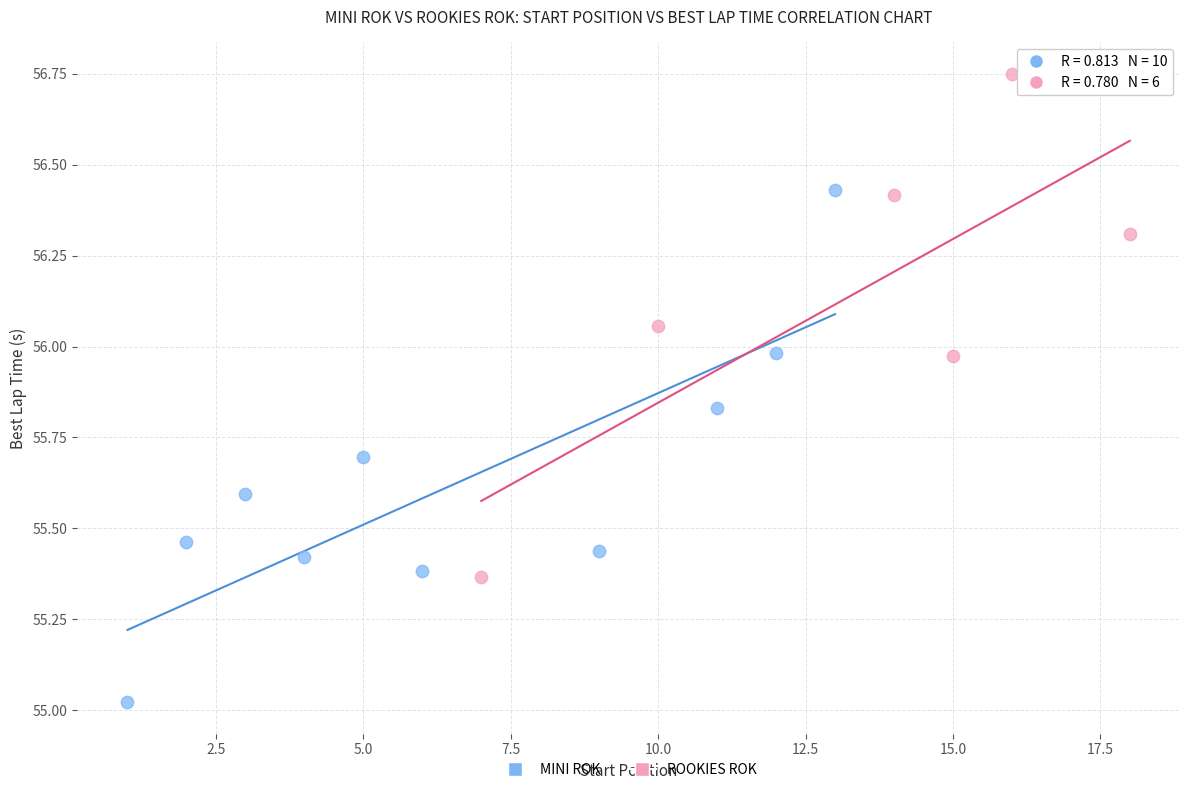

Which series contains the lowest Y value?

MINI ROK